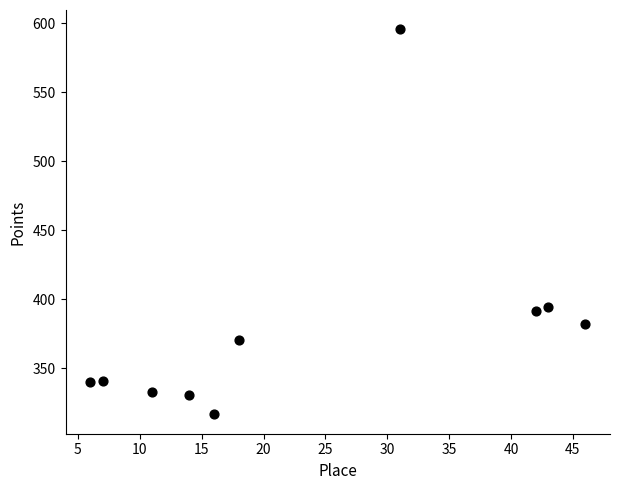

What is the range of X values (max minus min)?

40.0